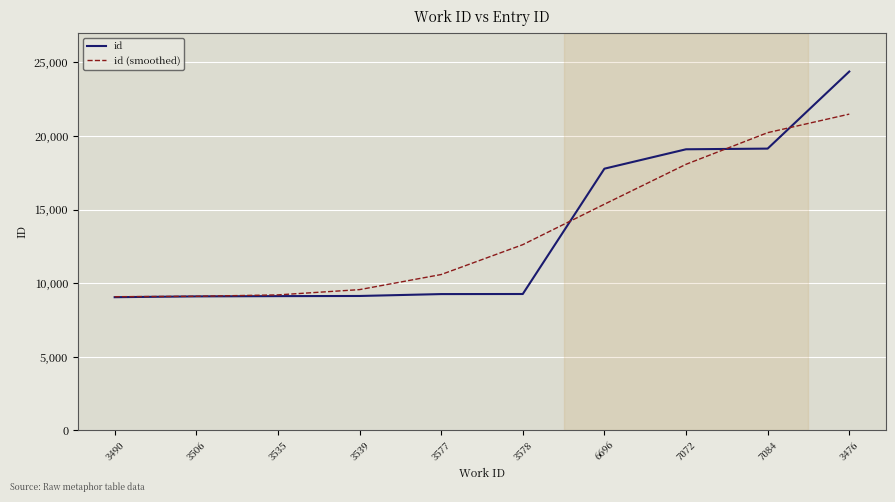

Which series ends up on top after the final intersection of id and id (smoothed)?

id